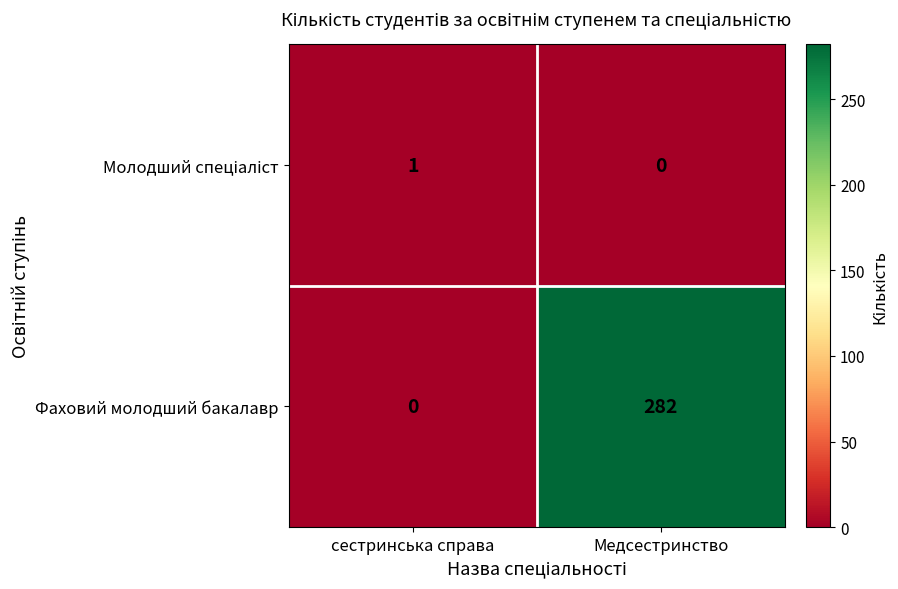

Which category has the highest value in the Фаховий молодший бакалавр series?

Медсестринство